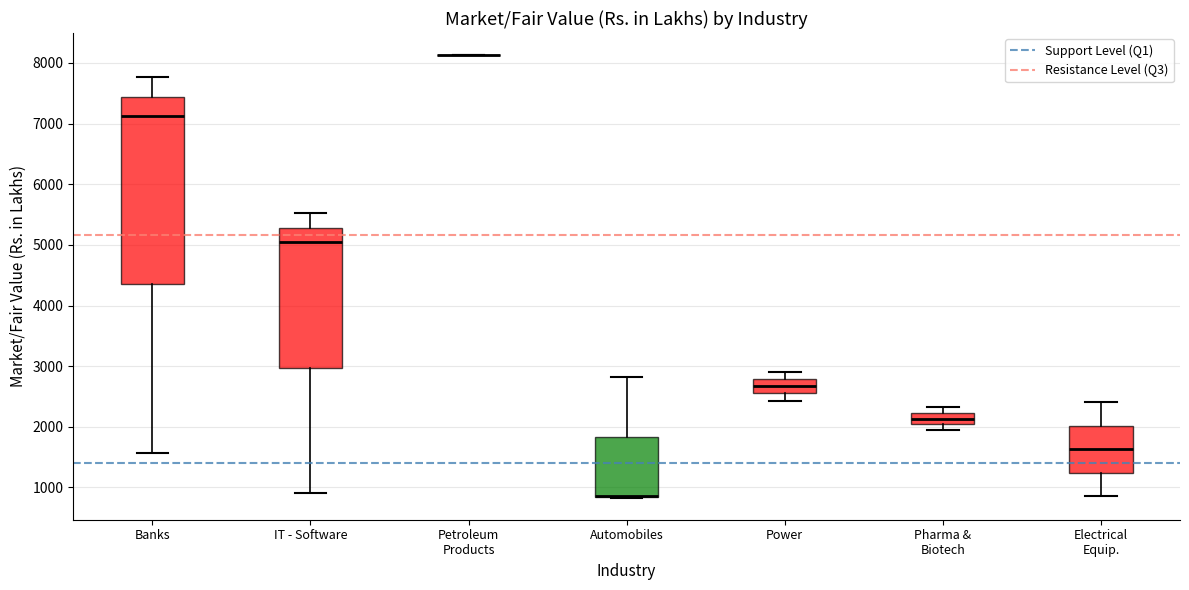

Where does the median line of the box for Power sit on the y-axis? The values are not printed on the chart, so give them approximately, as read against the axis.

2700